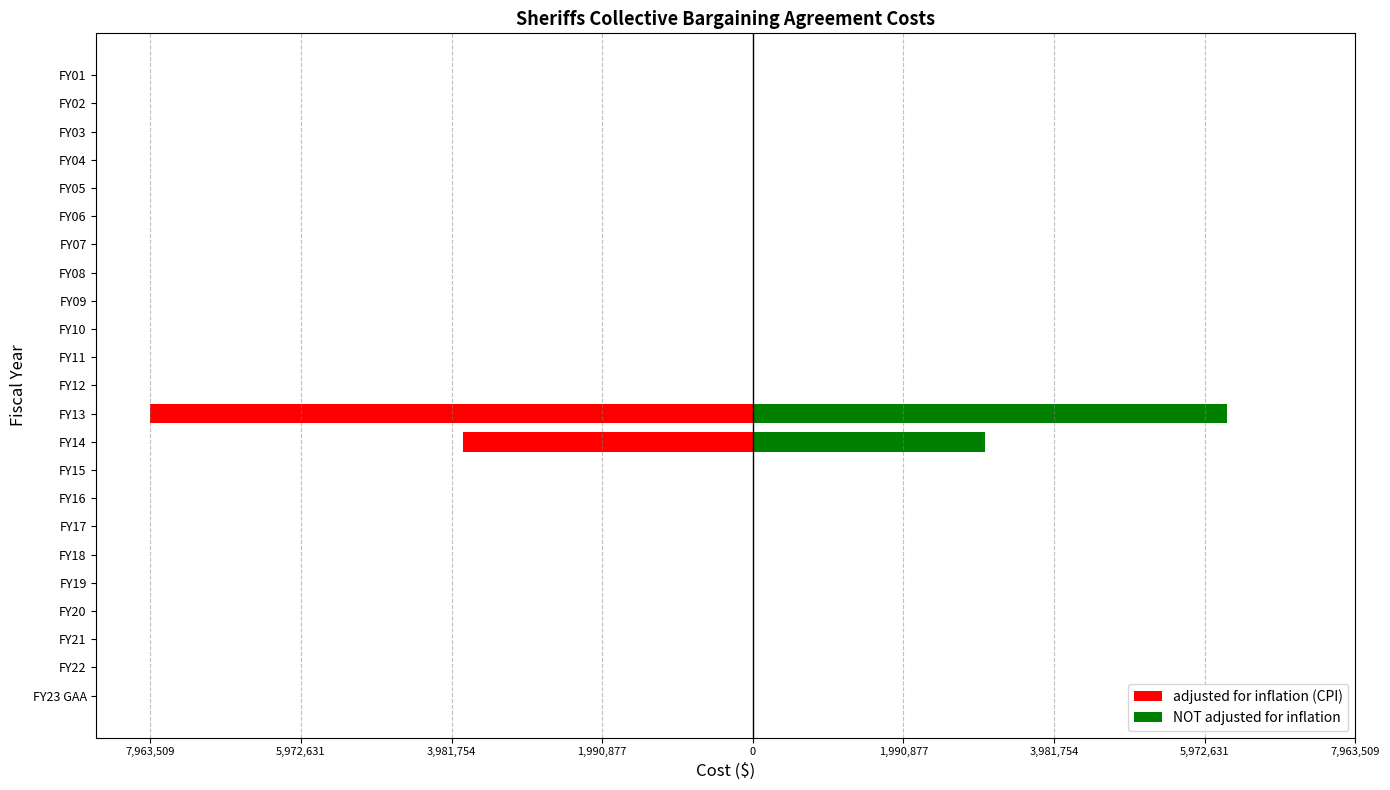

How many bars are there in total?

46